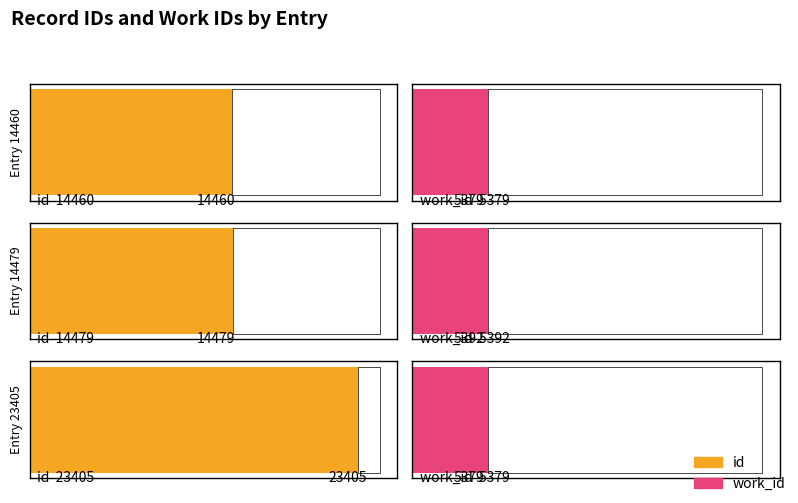

What is the difference between the maximum and minimum values in the work_id series?

13